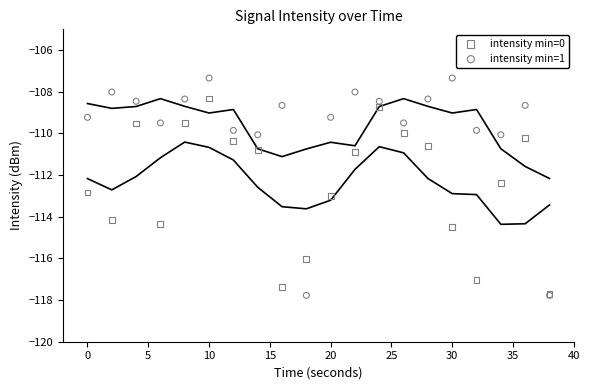

Across all series, what Y value is closest to -112?

-112.4